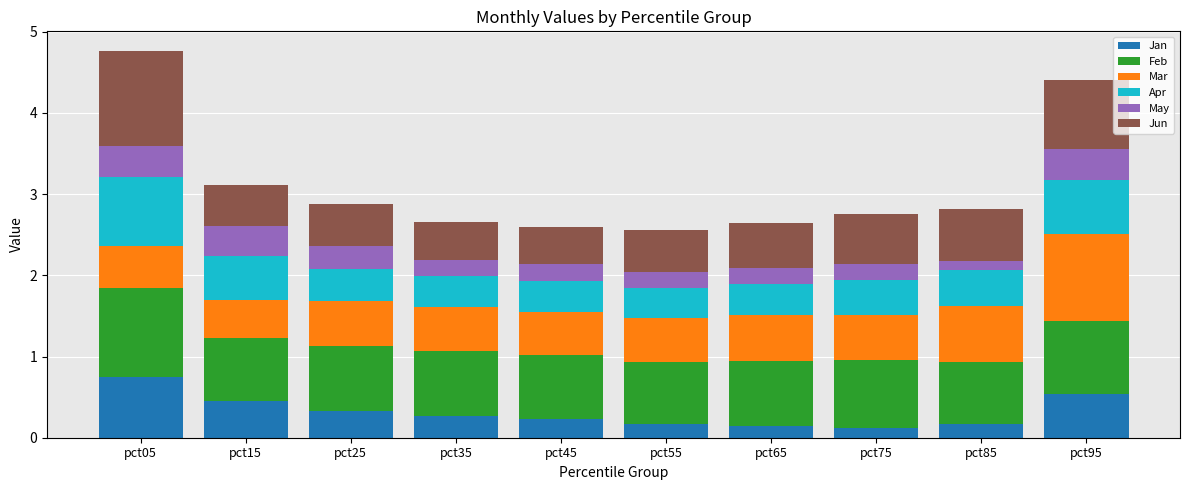

What is the total value across all series at pct25?

2.9